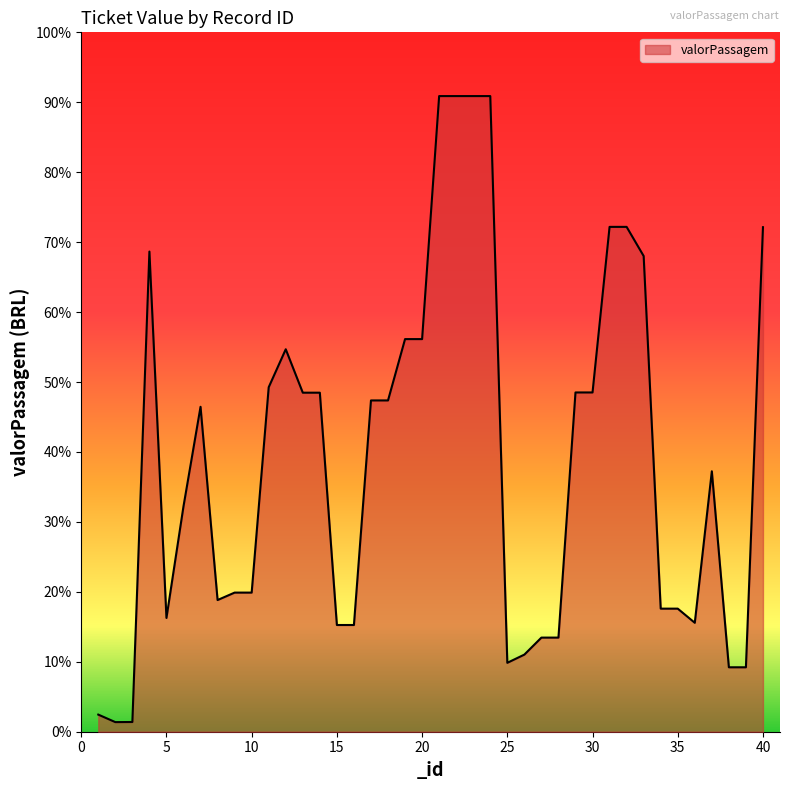

List the labels in order of value, smallest first.

2, 3, 1, 38, 39, 25, 26, 27, 28, 15, 16, 36, 5, 34, 35, 8, 9, 10, 6, 37, 7, 17, 18, 13, 14, 29, 30, 11, 12, 19, 20, 33, 4, 40, 31, 32, 21, 22, 23, 24